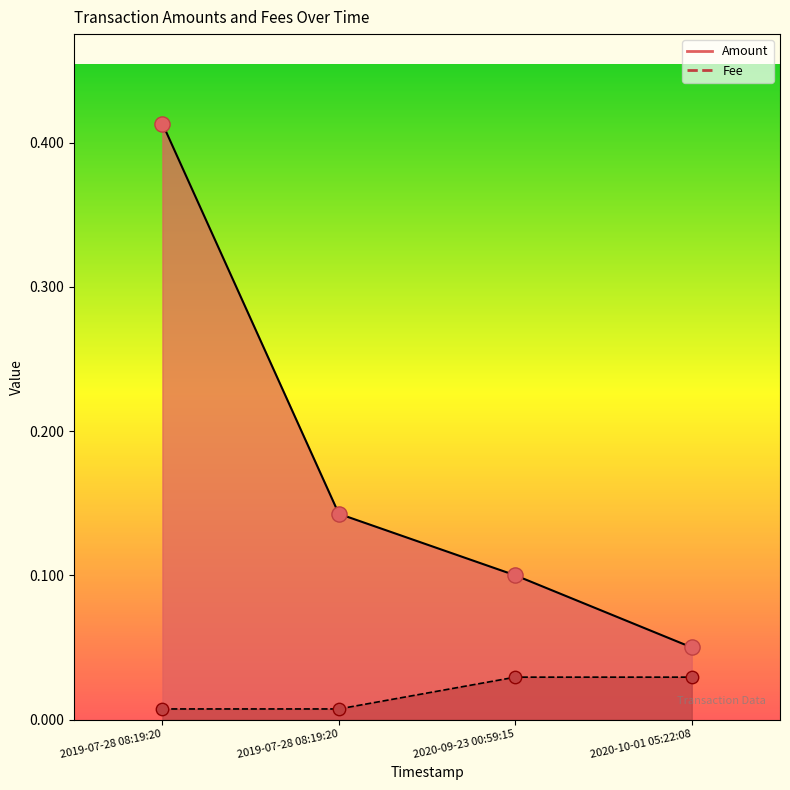

At which category is the sum across all series the highest?

2019-07-28 08:19:20